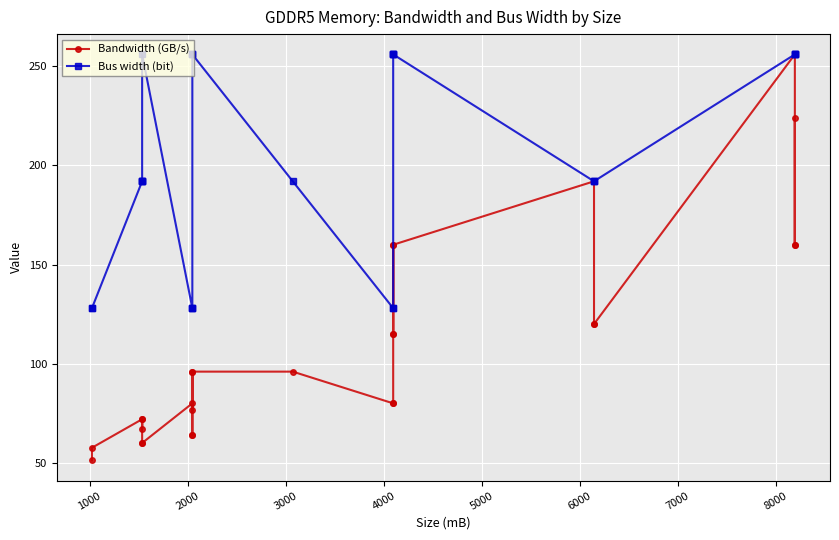

True or false: Bus width (bit) has more than 0 interior local peaks.

True